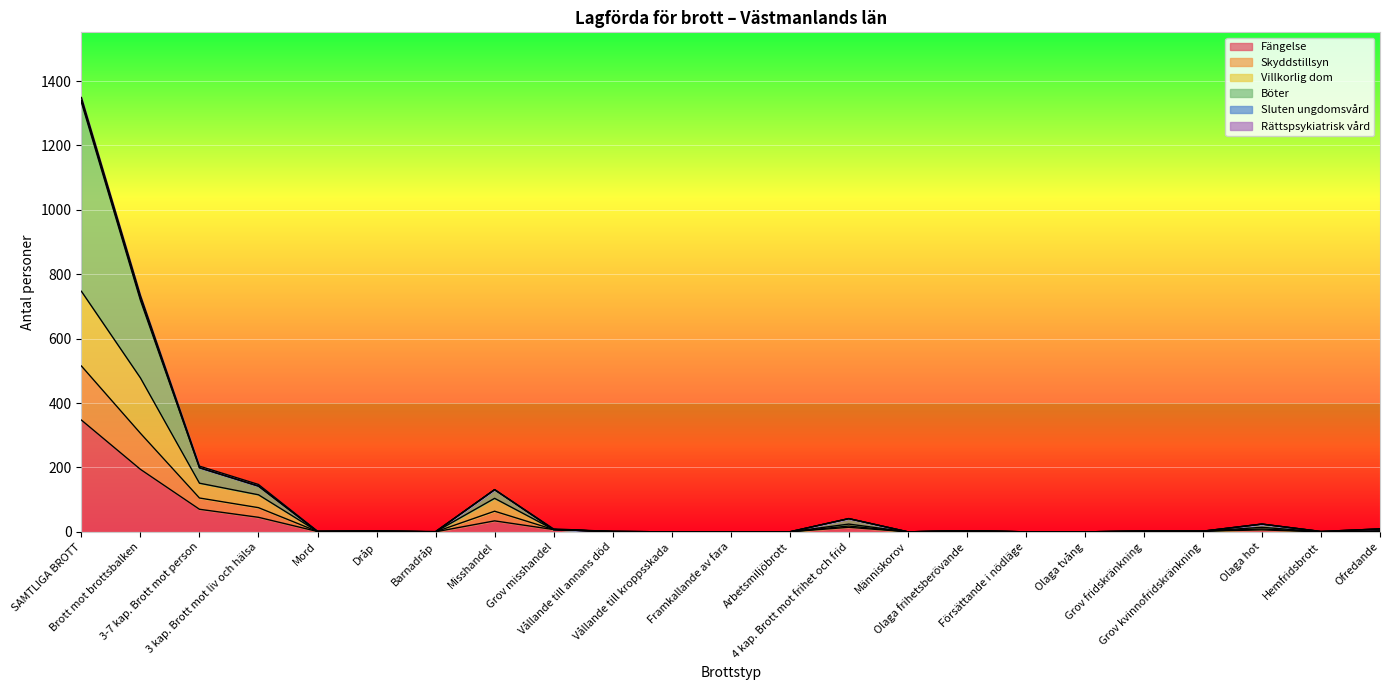

How many values in the Fängelse series are below 2?

11